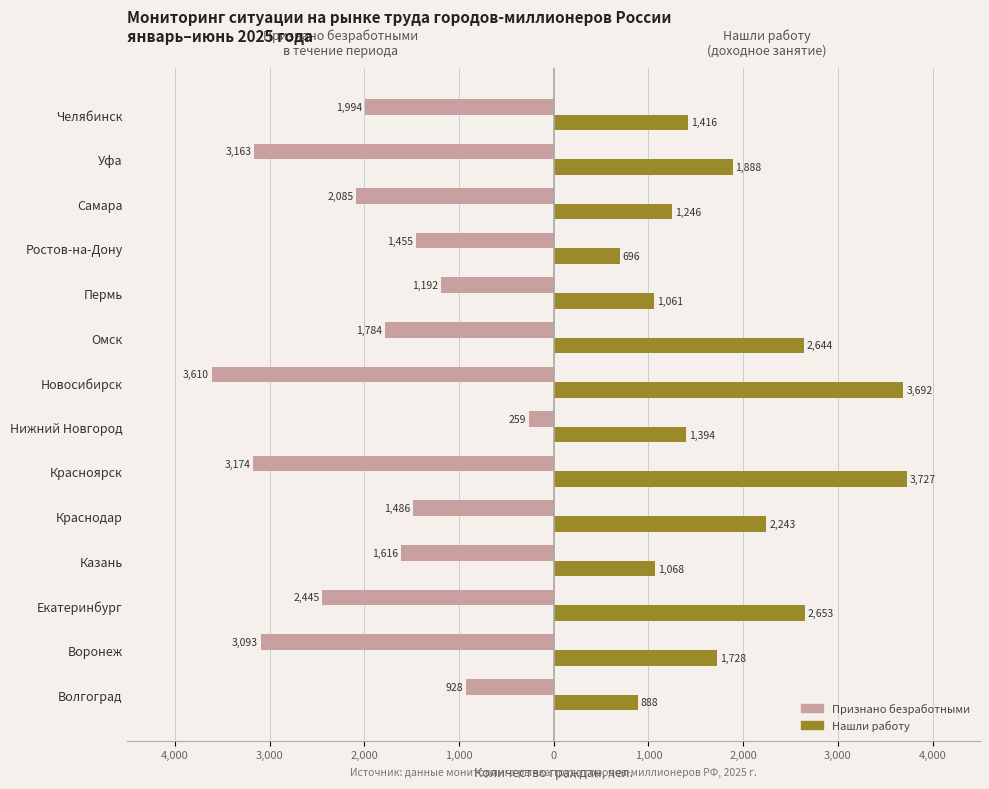

What is the difference between the second highest and minimum values in the Нашли работу series?

2996